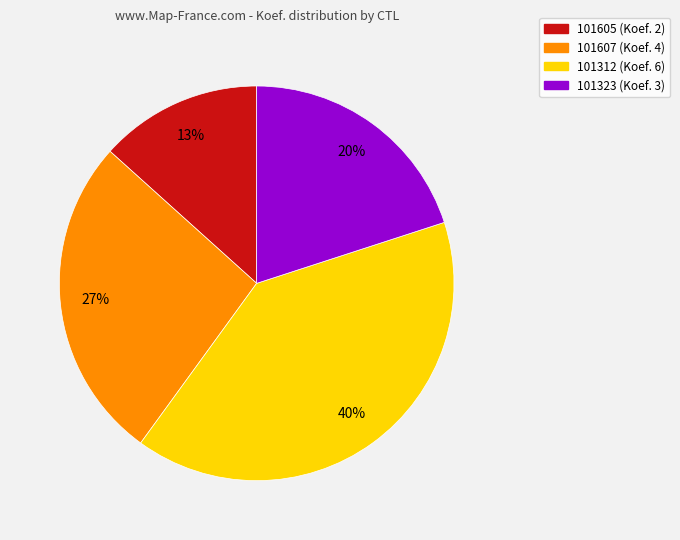

To the nearest percent, what percentage of the pie is 101323?

20%